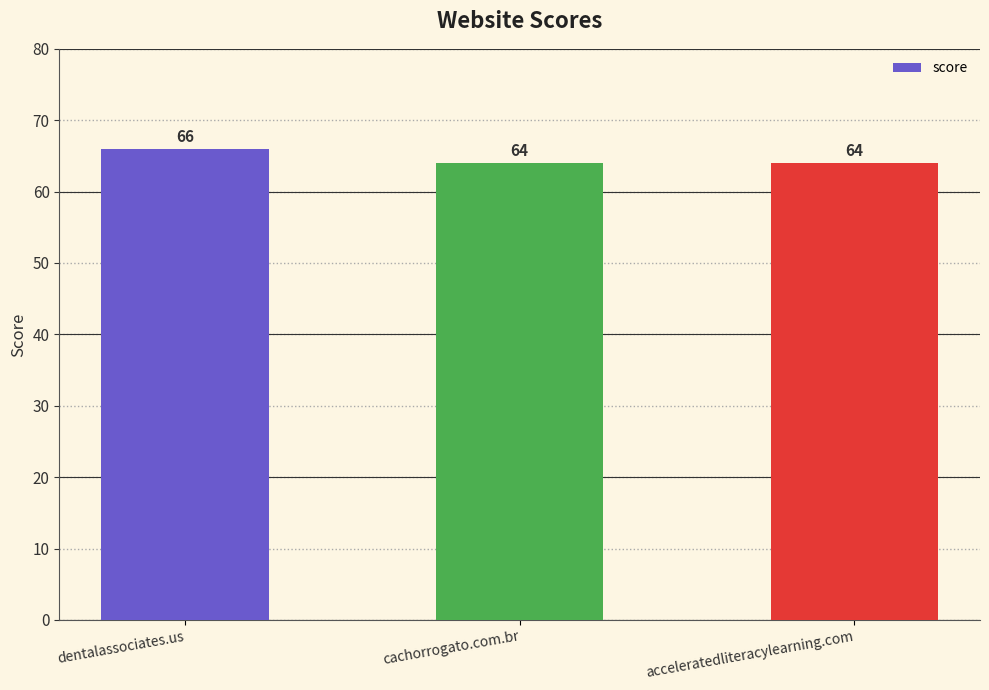

What is the smallest value displayed?

64